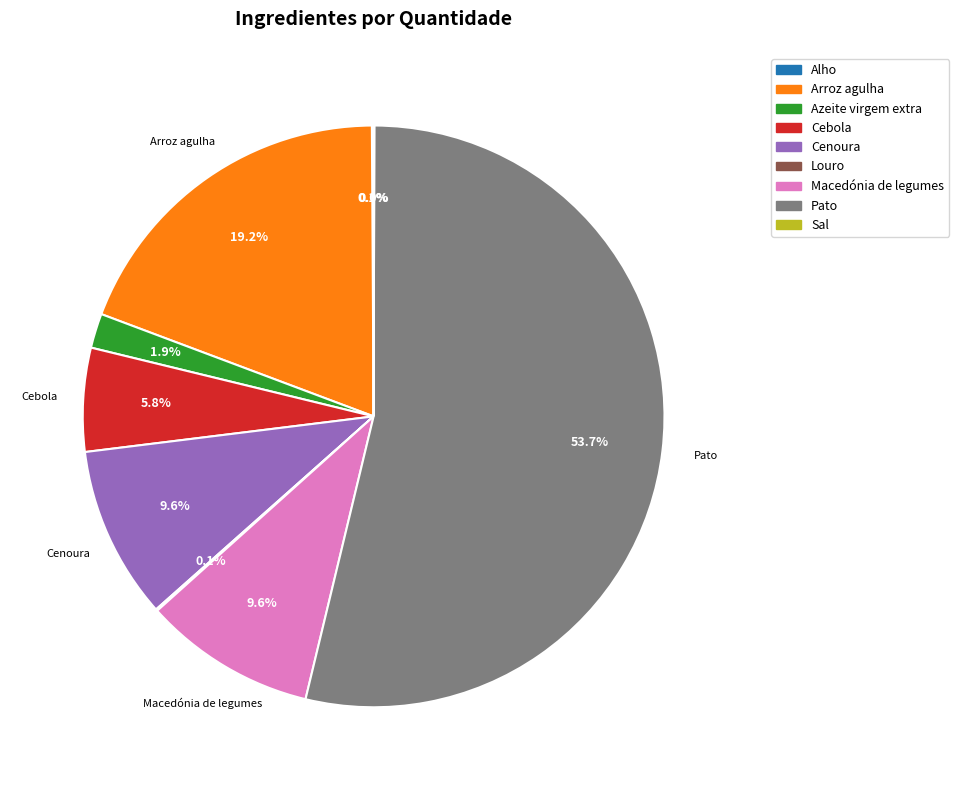

Which category has the biggest portion of the pie?

Pato